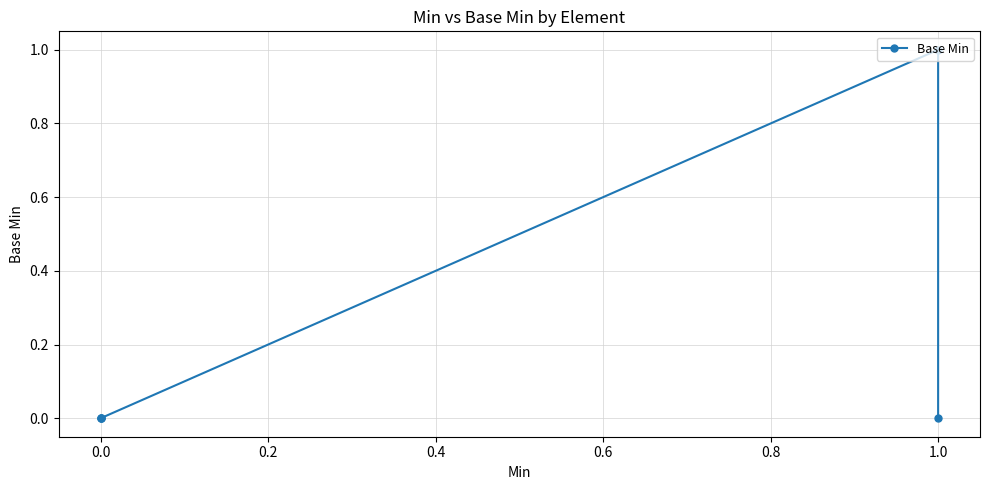

True or false: the data has more than 0 interior local peaks.

True